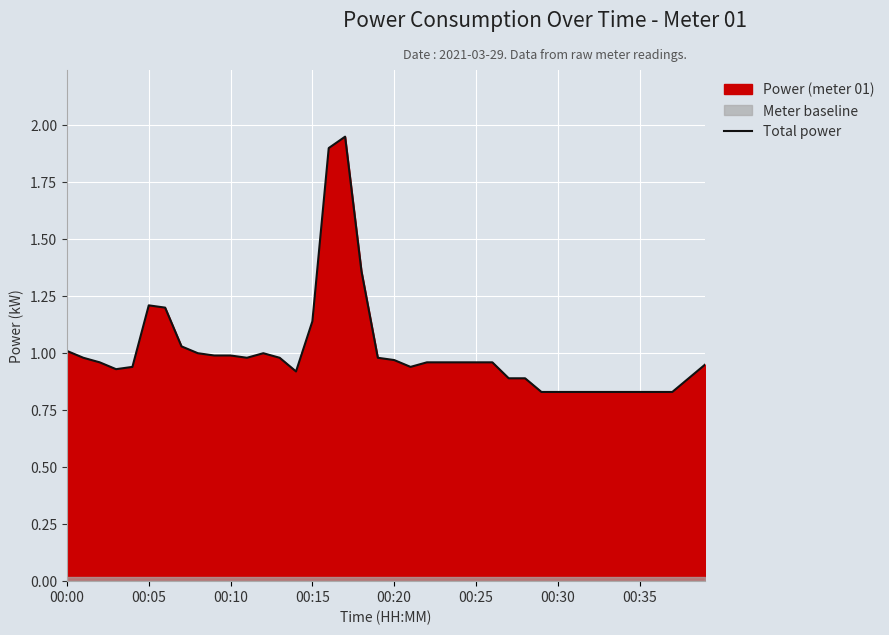

The value of Total power at 00:10 is 1.5. True or false?

False